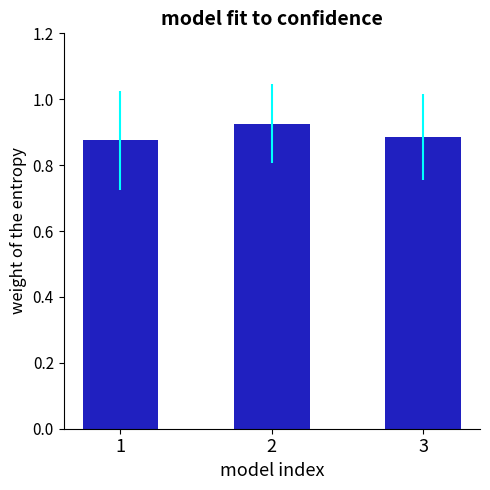

Which label corresponds to the largest value in the chart?

2